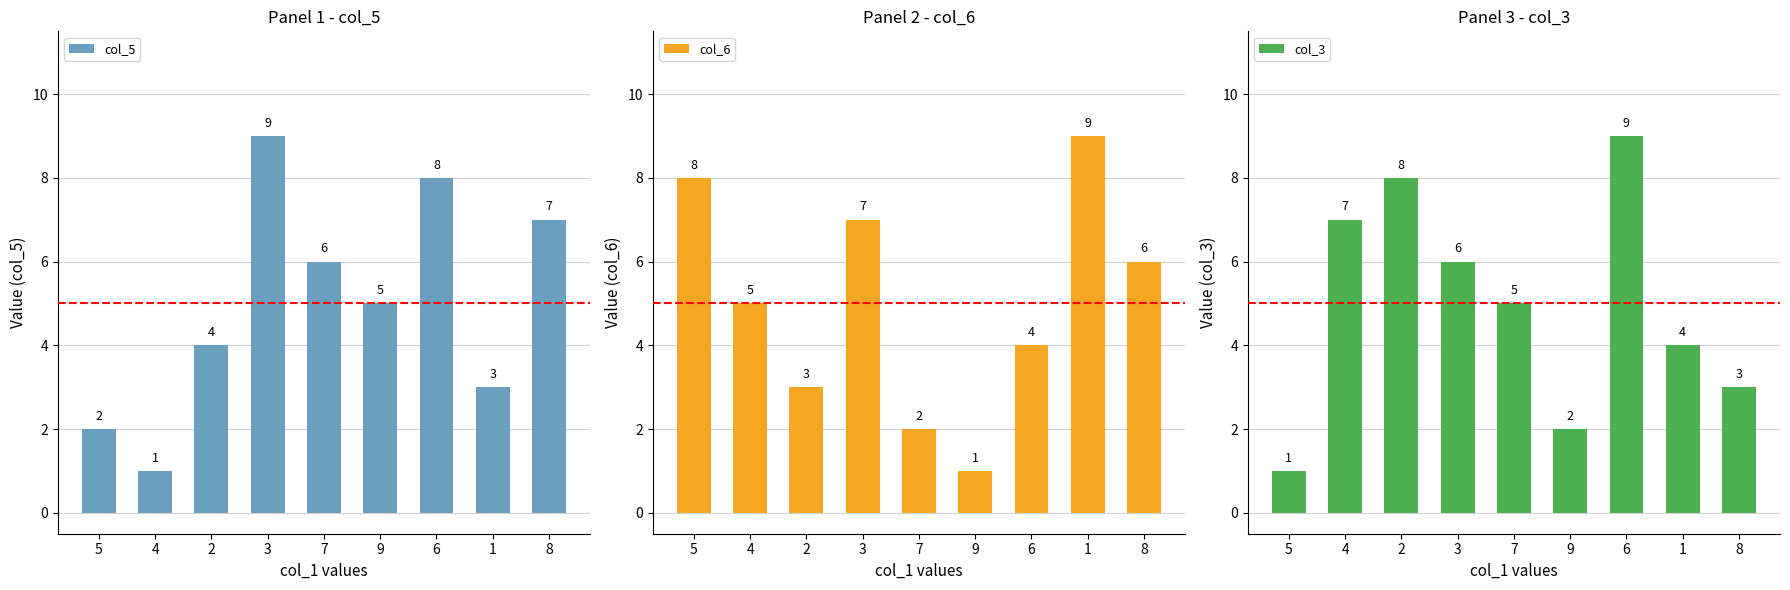

Rank the categories by col_3 value from lowest to highest.

5, 9, 8, 1, 7, 3, 4, 2, 6